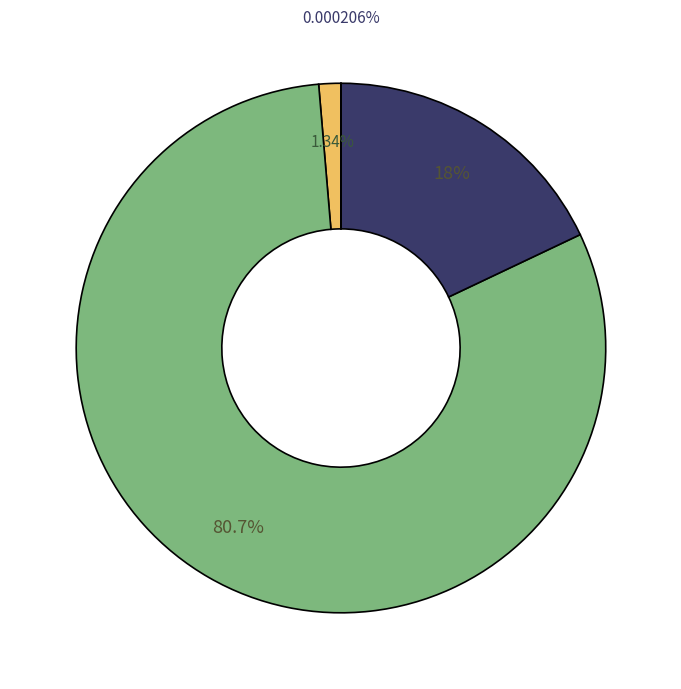

Which slice is the largest?

Pope Francis